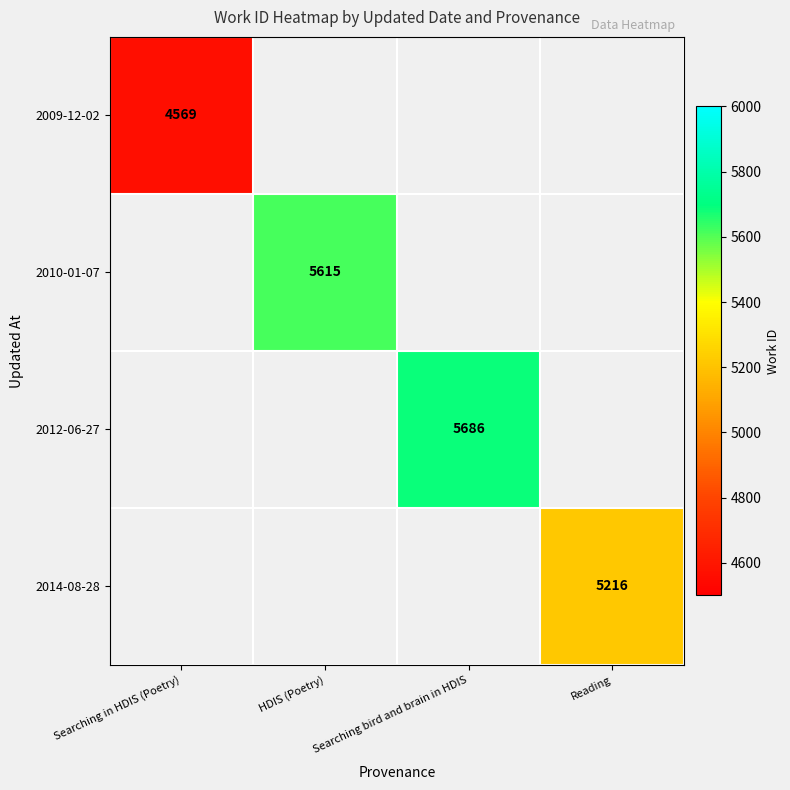

True or false: 2012-06-27 has a value of 3145 at Searching bird and brain in HDIS.

False